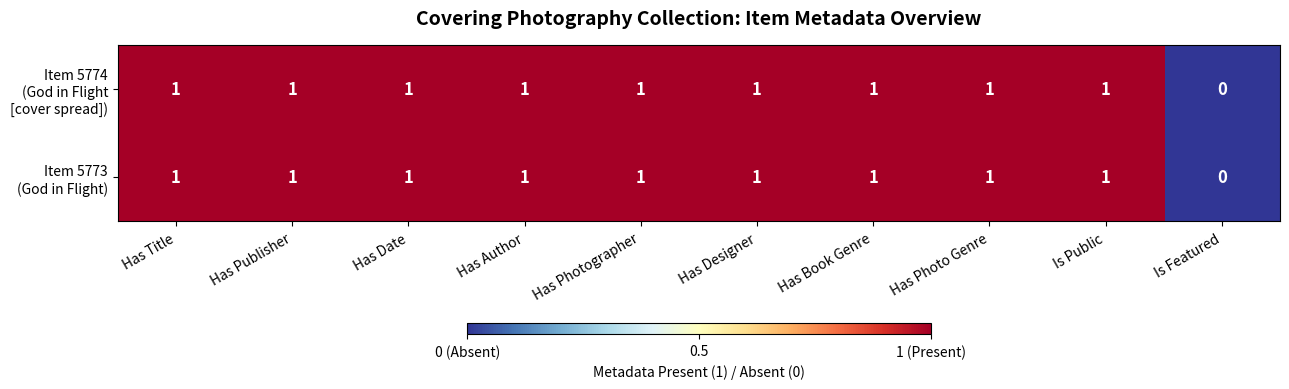

At which category does the chart reach its minimum across all series?

Is Featured